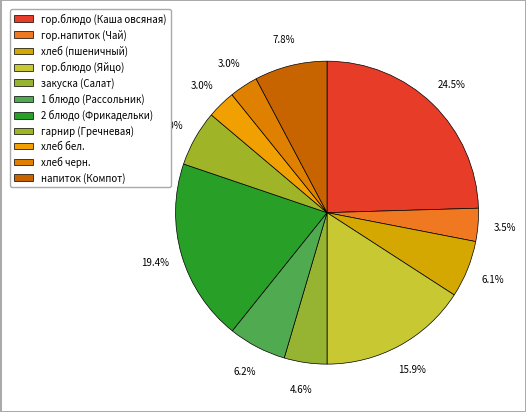

What percentage is the гор.блюдо (Яйцо) slice, to the nearest percent?

16%